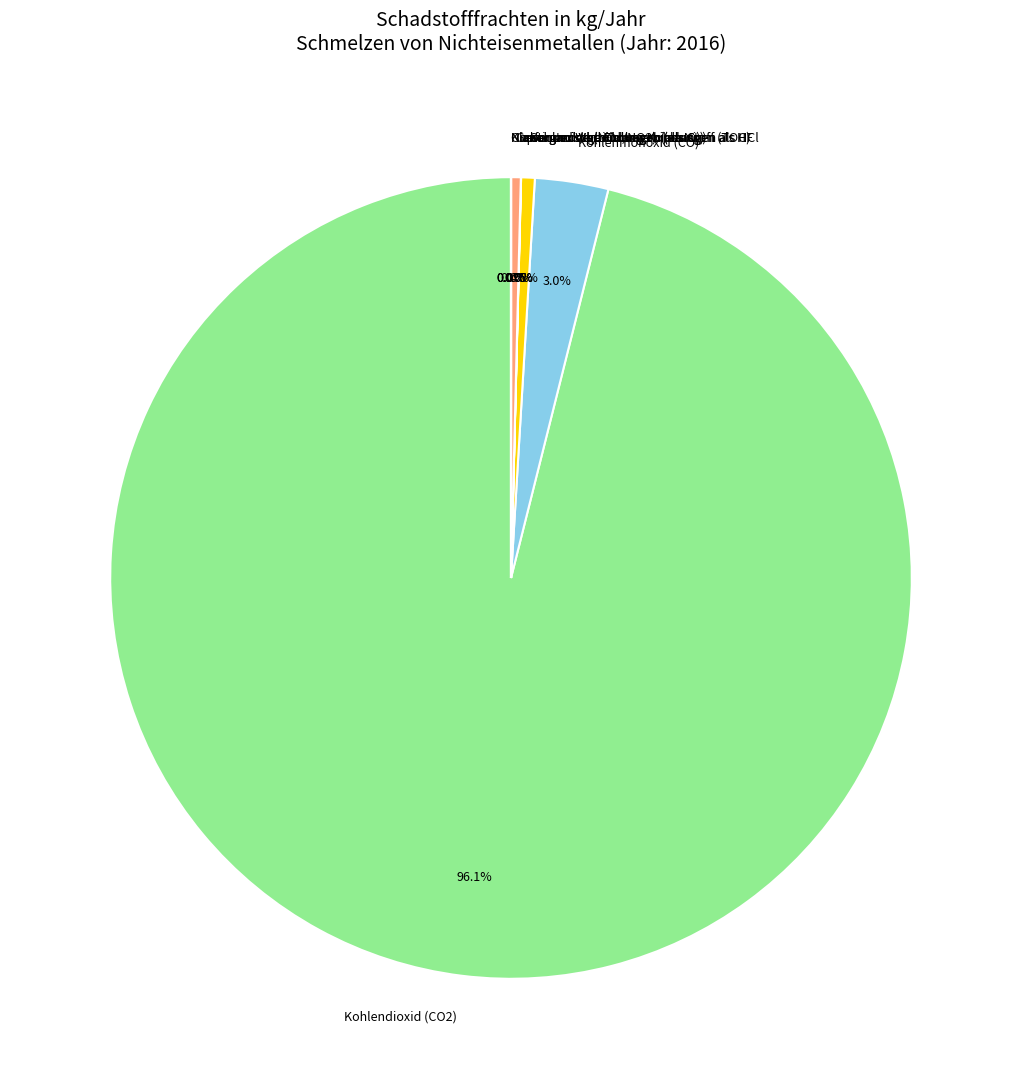

Which slice represents more than half of the pie?

Kohlendioxid (CO2)